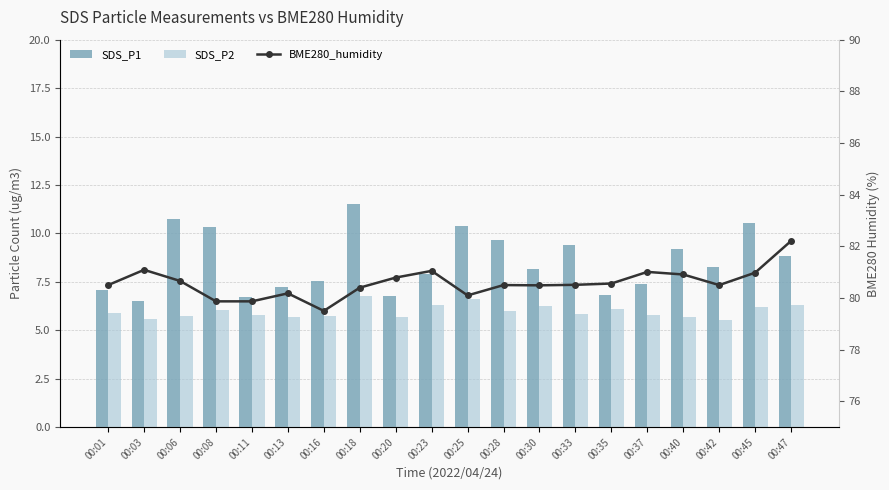

What is the value of the SDS_P1 bar at the 9th from the left?

6.8